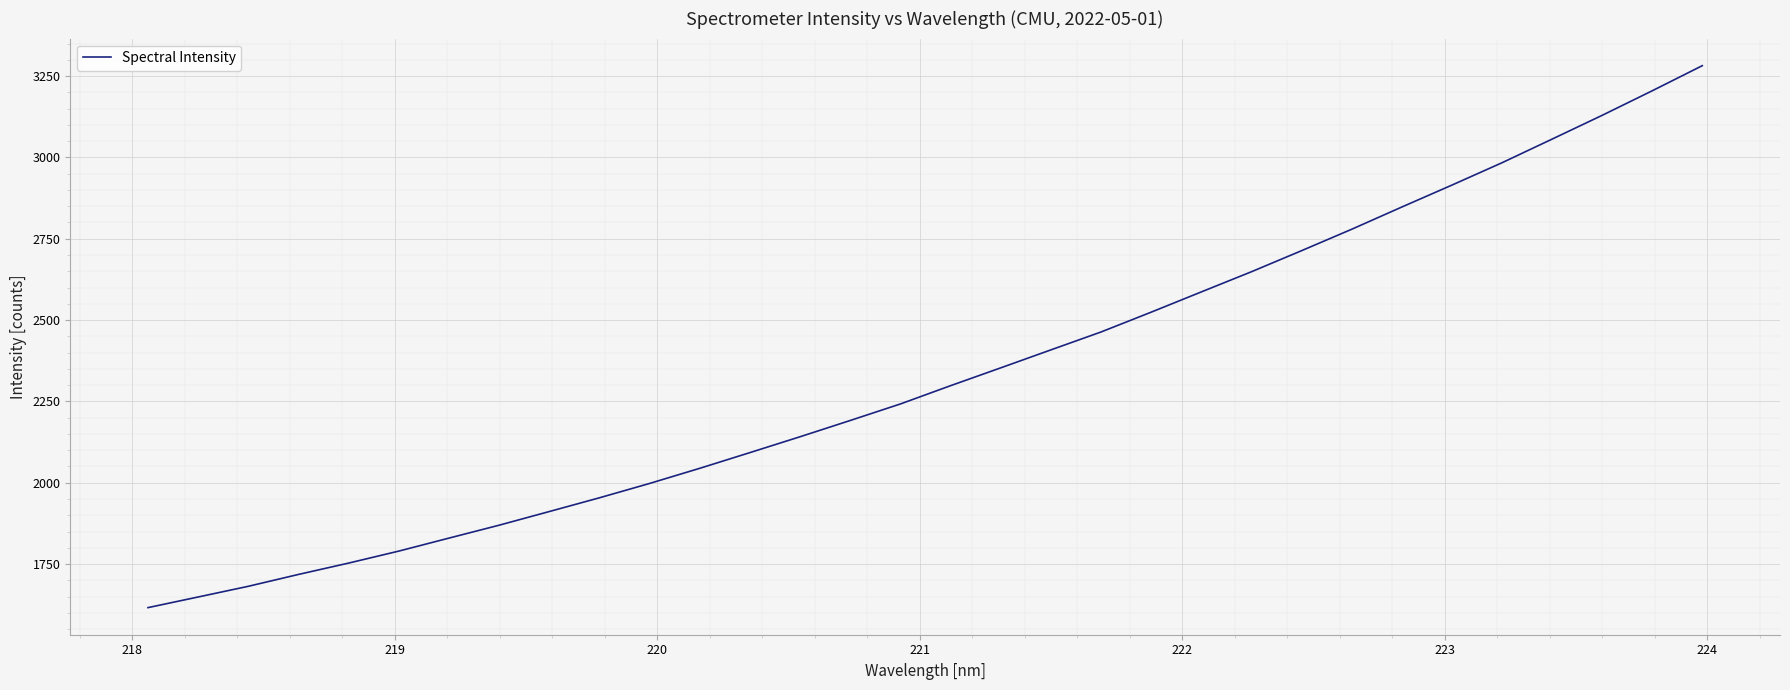

What is the maximum value shown in the chart?

3282.0